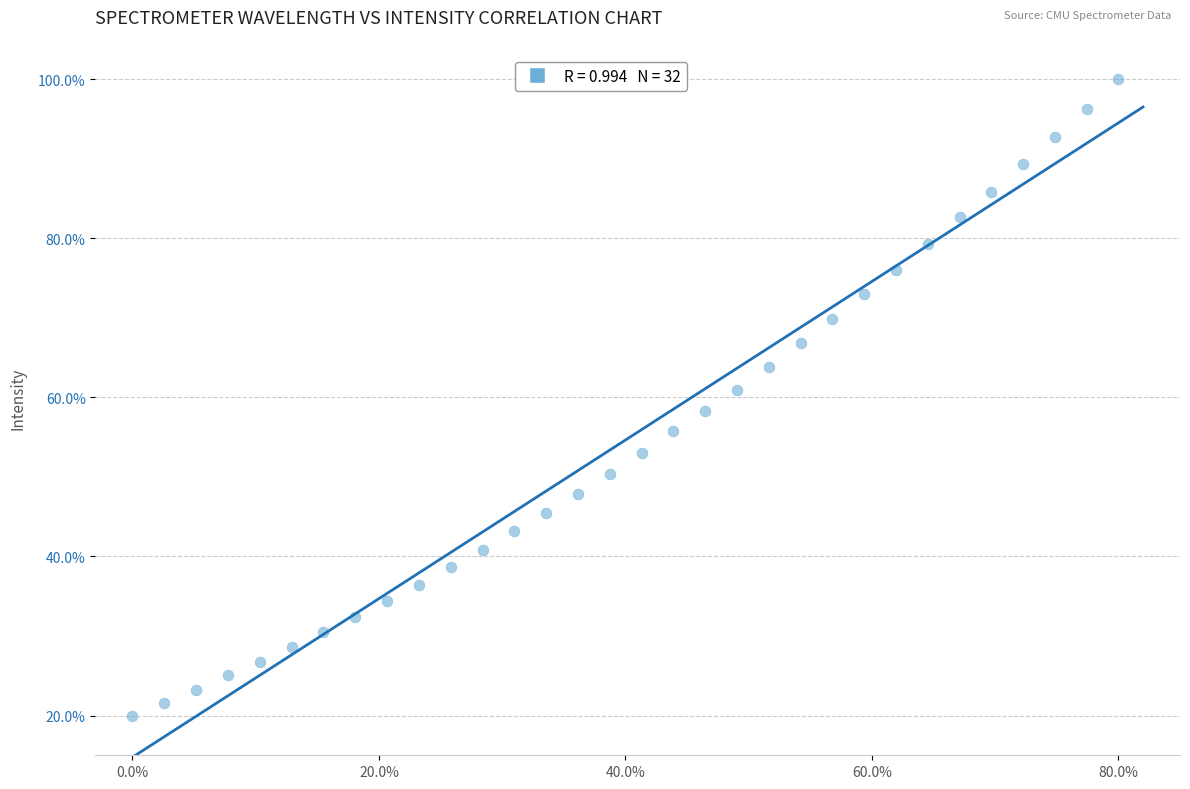

What is the range of Y values (max minus min)?

80.0